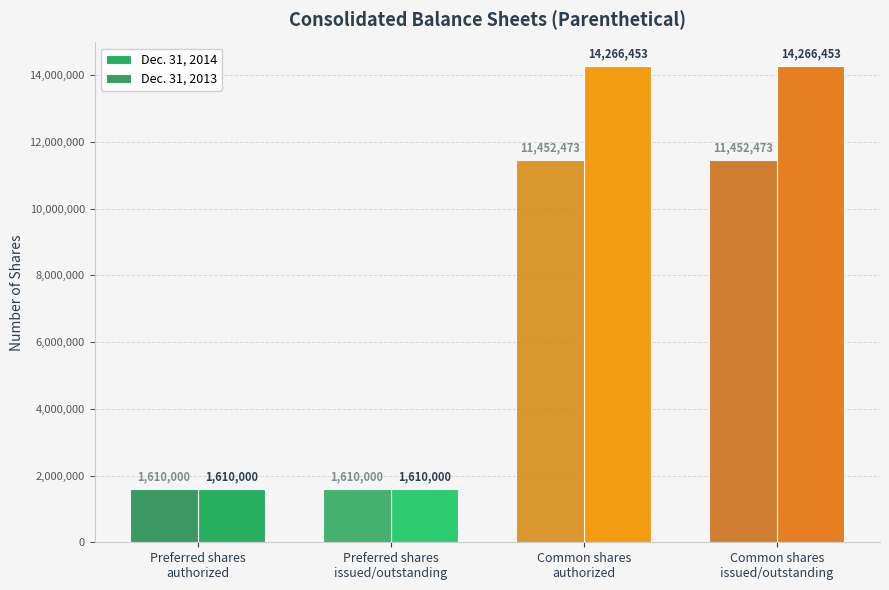

What is the label of the 4th bar from the left?

Common shares
issued/outstanding